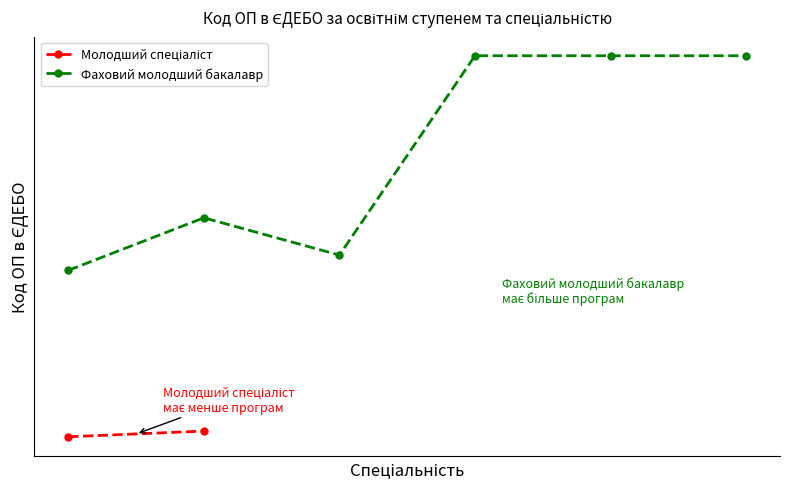

Between 5 and 4, which is larger?

5